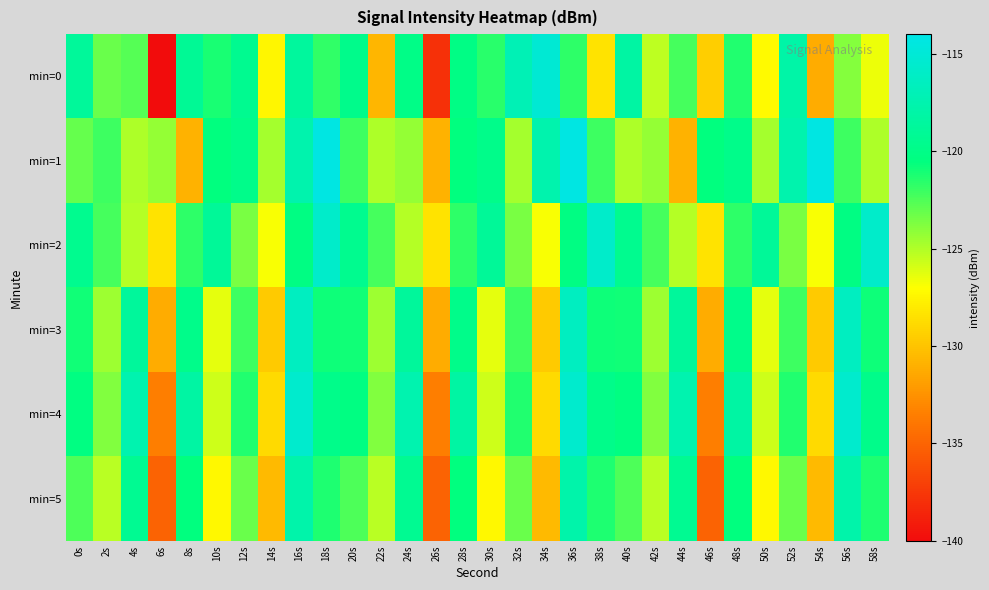

Reading left to right, list all the values displayed in this chart.

min=0: 0s=-118.8	2s=-123.2	4s=-122.7	6s=-140.1	8s=-119.2	10s=-121.2	12s=-119.4	14s=-127.5	16s=-118.6	18s=-121.8	20s=-119.7	22s=-130.7	24s=-120.0	26s=-137.9	28s=-120.2	30s=-121.6	32s=-117.1	34s=-115.1	36s=-121.6	38s=-128.3	40s=-118.2	42s=-125.3	44s=-122.3	46s=-129.5	48s=-121.4	50s=-127.3	52s=-118.0	54s=-131.2	56s=-123.9	58s=-126.6
min=1: 0s=-123.1	2s=-122.1	4s=-125.0	6s=-124.3	8s=-130.9	10s=-120.5	12s=-119.9	14s=-124.7	16s=-117.6	18s=-114.3	20s=-122.1	22s=-125.0	24s=-124.3	26s=-130.9	28s=-120.5	30s=-119.9	32s=-124.7	34s=-117.6	36s=-114.3	38s=-122.1	40s=-125.0	42s=-124.3	44s=-130.9	46s=-120.5	48s=-119.9	50s=-124.7	52s=-117.6	54s=-114.3	56s=-122.1	58s=-125.0
min=2: 0s=-119.5	2s=-122.3	4s=-125.1	6s=-128.4	8s=-121.7	10s=-118.9	12s=-123.6	14s=-126.8	16s=-120.2	18s=-115.8	20s=-119.5	22s=-122.3	24s=-125.1	26s=-128.4	28s=-121.7	30s=-118.9	32s=-123.6	34s=-126.8	36s=-120.2	38s=-115.8	40s=-119.5	42s=-122.3	44s=-125.1	46s=-128.4	48s=-121.7	50s=-118.9	52s=-123.6	54s=-126.8	56s=-120.2	58s=-115.8
min=3: 0s=-121.0	2s=-124.5	4s=-118.7	6s=-131.2	8s=-119.8	10s=-126.3	12s=-122.1	14s=-129.7	16s=-116.4	18s=-120.9	20s=-121.0	22s=-124.5	24s=-118.7	26s=-131.2	28s=-119.8	30s=-126.3	32s=-122.1	34s=-129.7	36s=-116.4	38s=-120.9	40s=-121.0	42s=-124.5	44s=-118.7	46s=-131.2	48s=-119.8	50s=-126.3	52s=-122.1	54s=-129.7	56s=-116.4	58s=-120.9
min=4: 0s=-120.3	2s=-123.8	4s=-117.5	6s=-133.6	8s=-118.2	10s=-125.7	12s=-121.4	14s=-128.9	16s=-115.6	18s=-119.8	20s=-120.3	22s=-123.8	24s=-117.5	26s=-133.6	28s=-118.2	30s=-125.7	32s=-121.4	34s=-128.9	36s=-115.6	38s=-119.8	40s=-120.3	42s=-123.8	44s=-117.5	46s=-133.6	48s=-118.2	50s=-125.7	52s=-121.4	54s=-128.9	56s=-115.6	58s=-119.8
min=5: 0s=-122.5	2s=-125.2	4s=-119.3	6s=-135.1	8s=-120.6	10s=-127.4	12s=-123.2	14s=-130.5	16s=-117.8	18s=-121.3	20s=-122.5	22s=-125.2	24s=-119.3	26s=-135.1	28s=-120.6	30s=-127.4	32s=-123.2	34s=-130.5	36s=-117.8	38s=-121.3	40s=-122.5	42s=-125.2	44s=-119.3	46s=-135.1	48s=-120.6	50s=-127.4	52s=-123.2	54s=-130.5	56s=-117.8	58s=-121.3